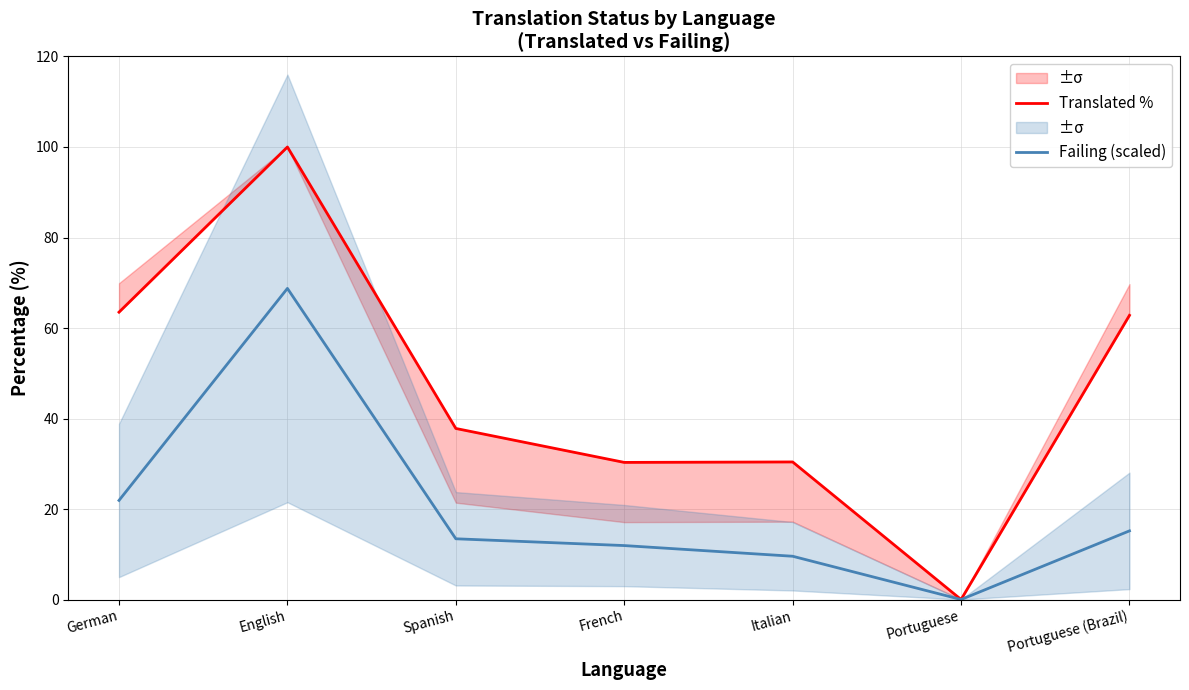

Is it true that Translated % equals 49.7 at Spanish?

False